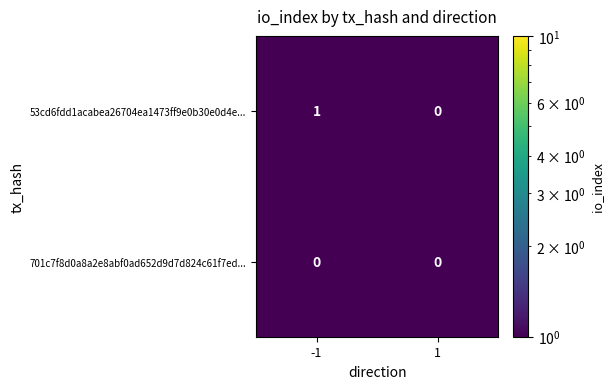

At which category does the chart reach its peak across all series?

-1